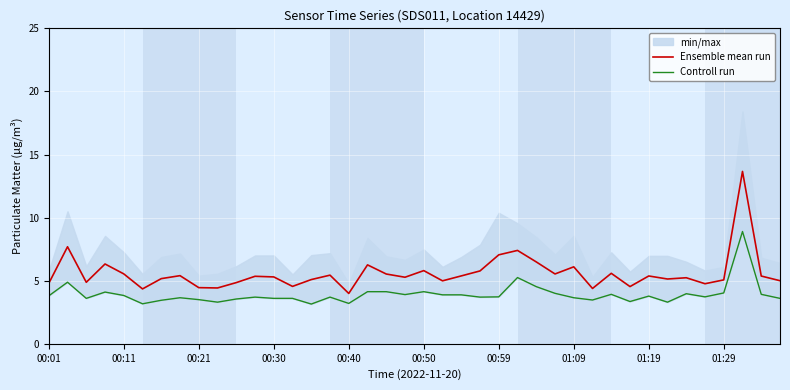

Is it true that Controll run equals 3.7 at 15?

True